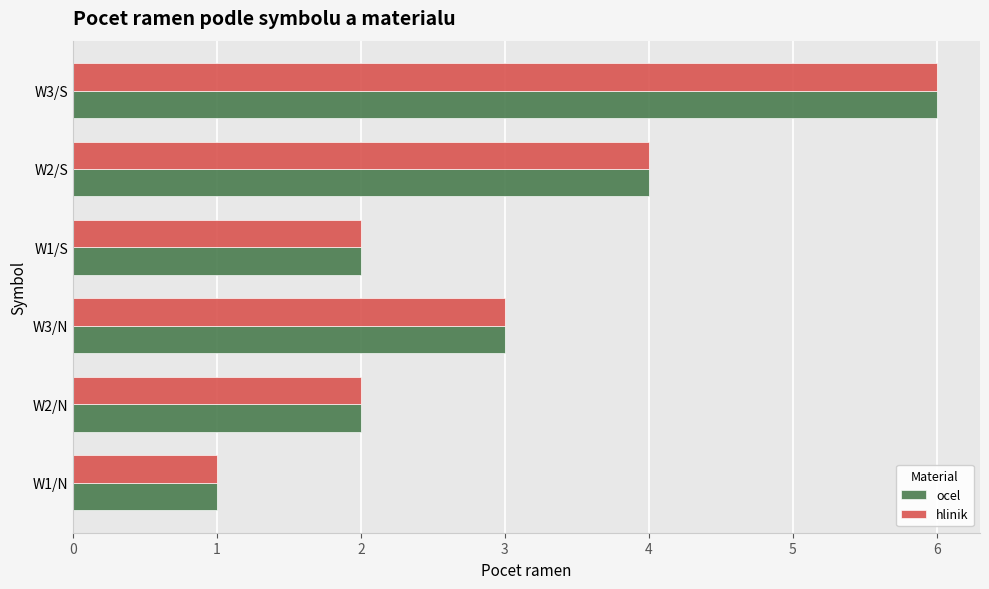

At which label does hlinik reach its minimum?

W1/N